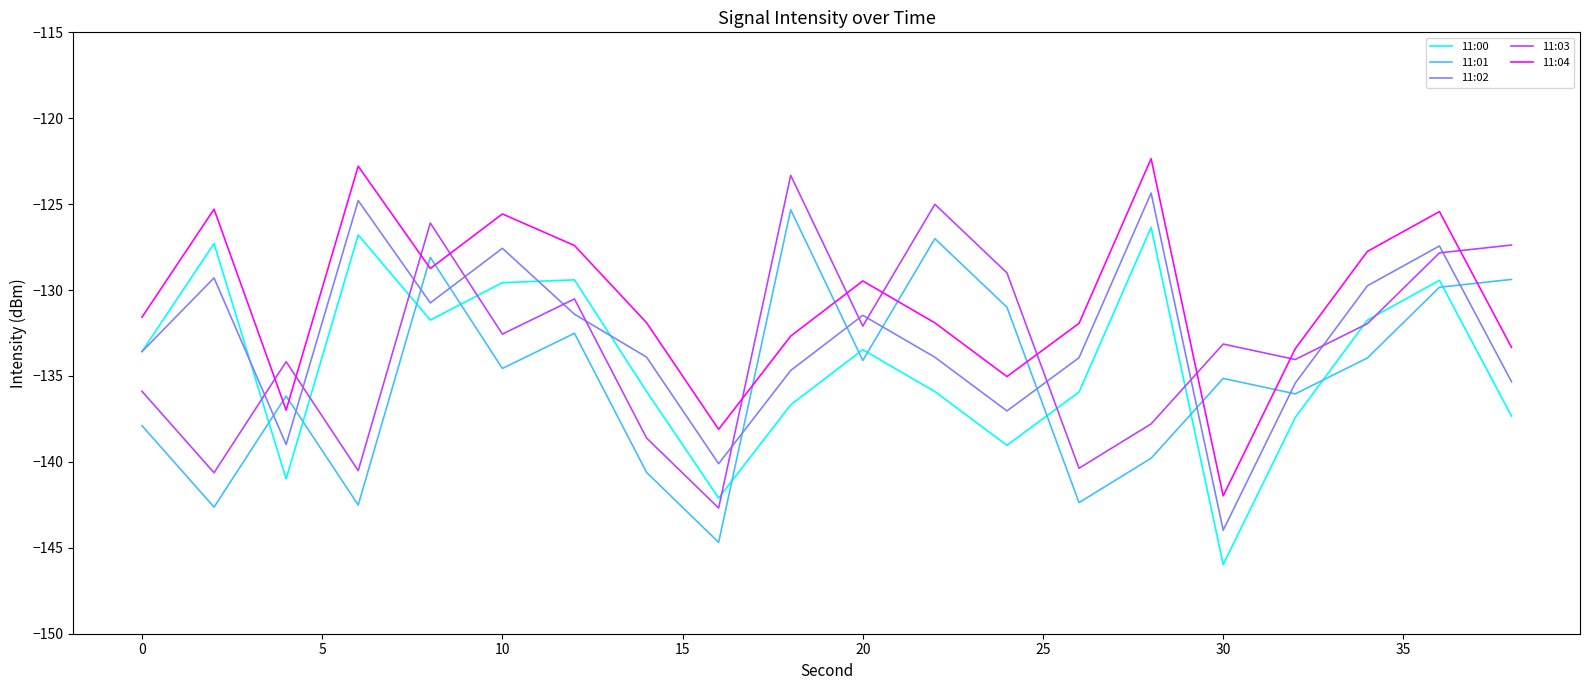

How many times do 11:01 and 11:02 cross each other?

11